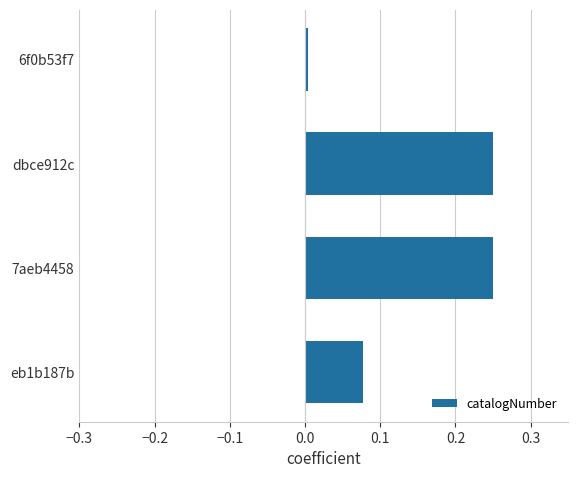

Is it true that the value at eb1b187b is 0.0?

False